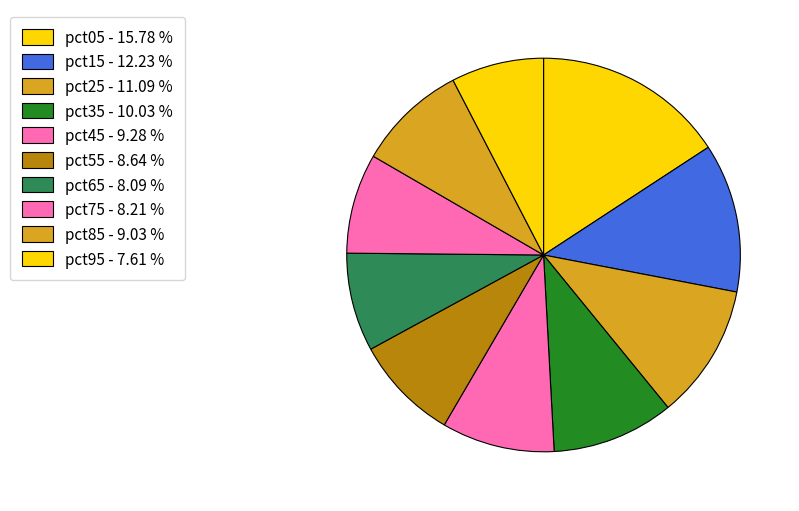

True or false: pct45 accounts for 1% of the total.

False